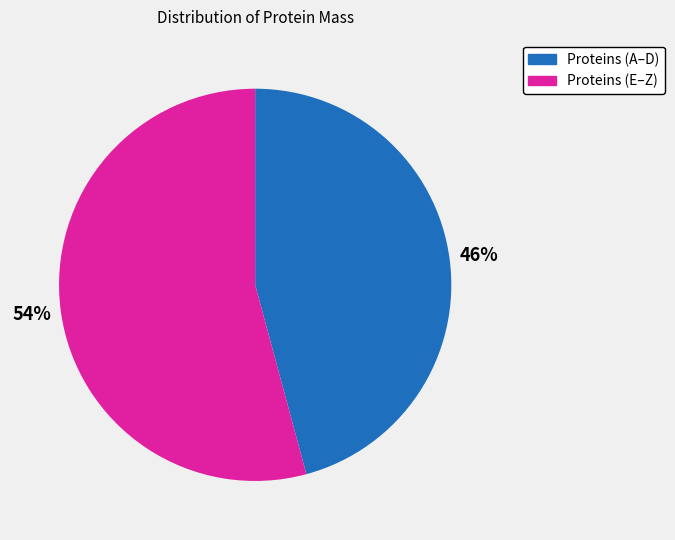

Does any single category account for the majority?

Yes